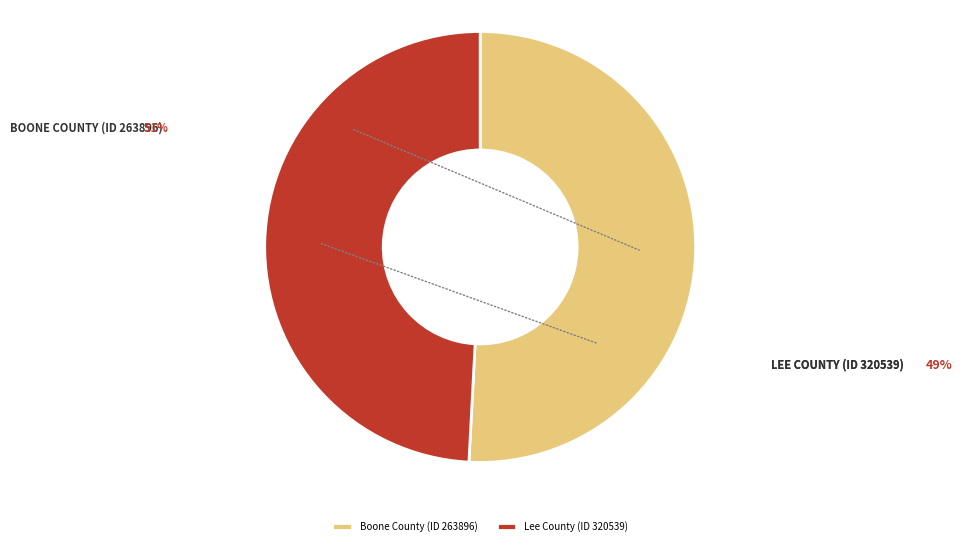

Is it true that Boone County (ID 263896) is 51% of the pie?

True